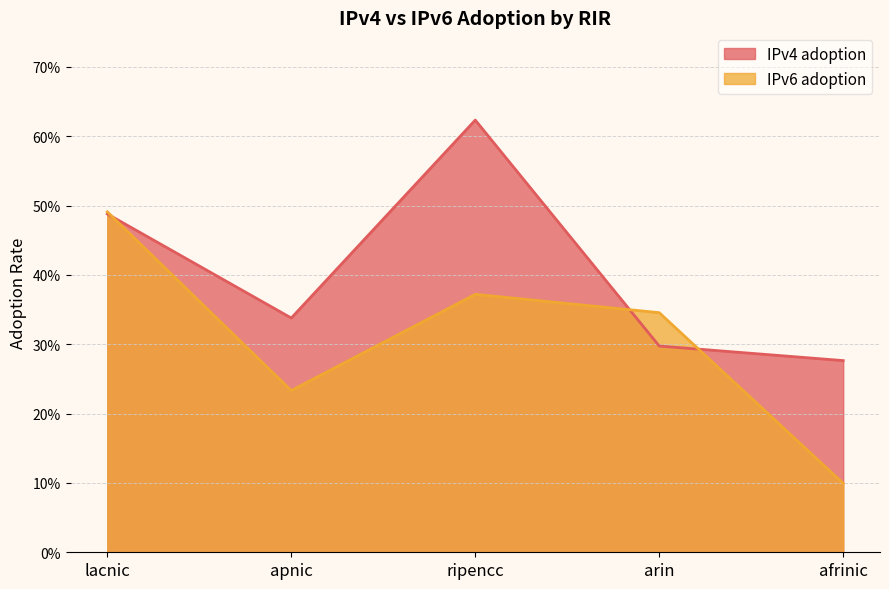

Does the chart display data point markers on the line(s)?

No